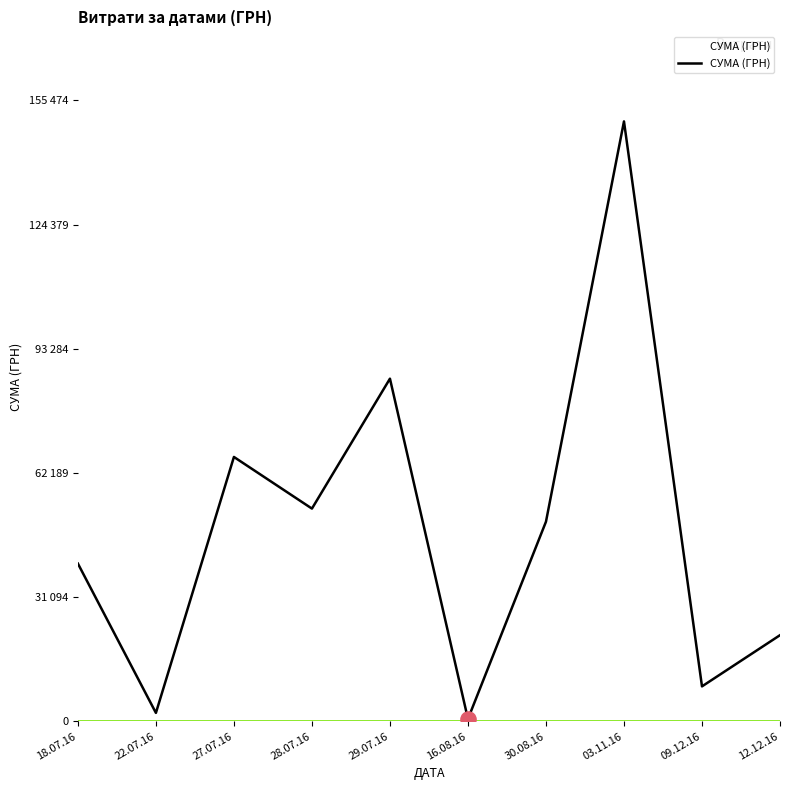

What is the ratio of the value at 12.12.16 to the value at 30.08.16?

0.4